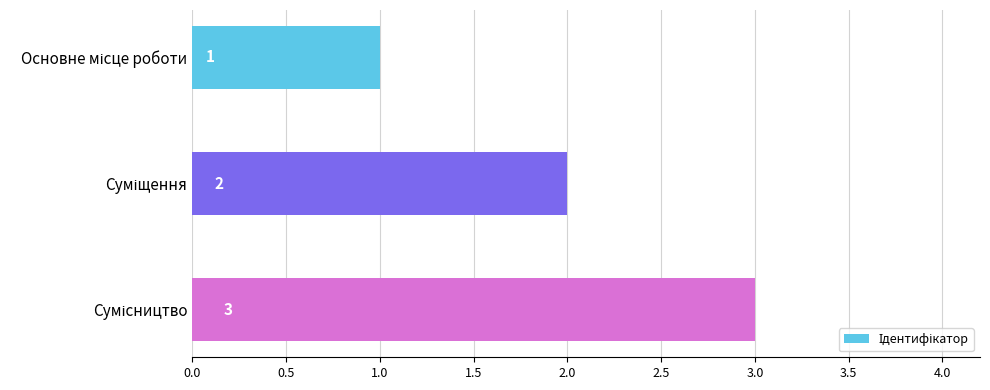

Count the values in the range 1 to 3.

3